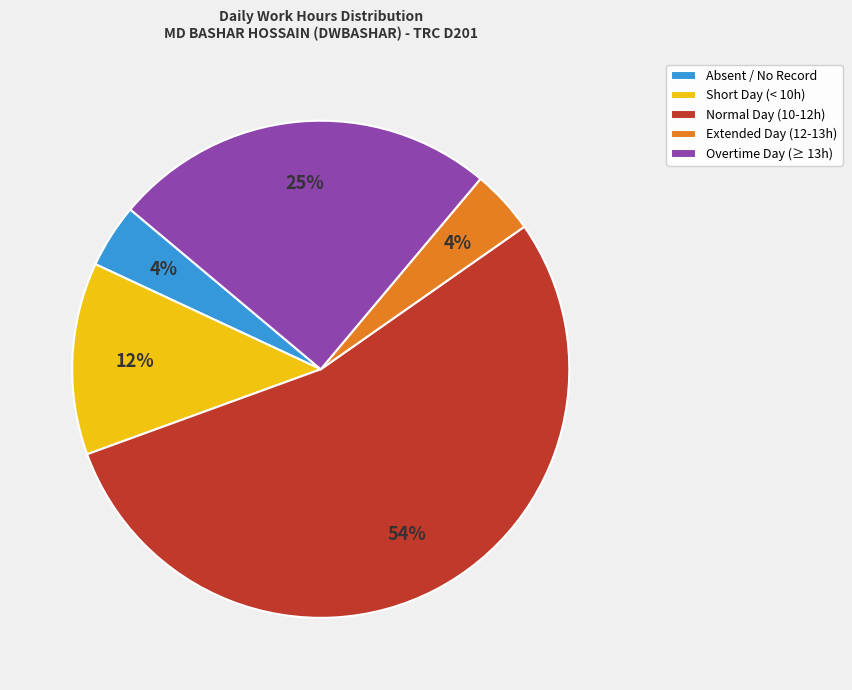

To the nearest percent, what is the difference between the largest and smallest slice percentages?

50%